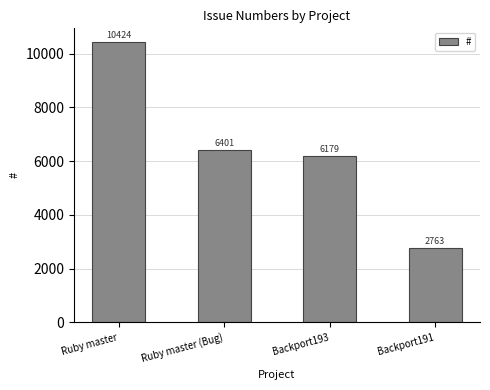

What is the sum of the values at Ruby master (Bug) and Backport191?

9164